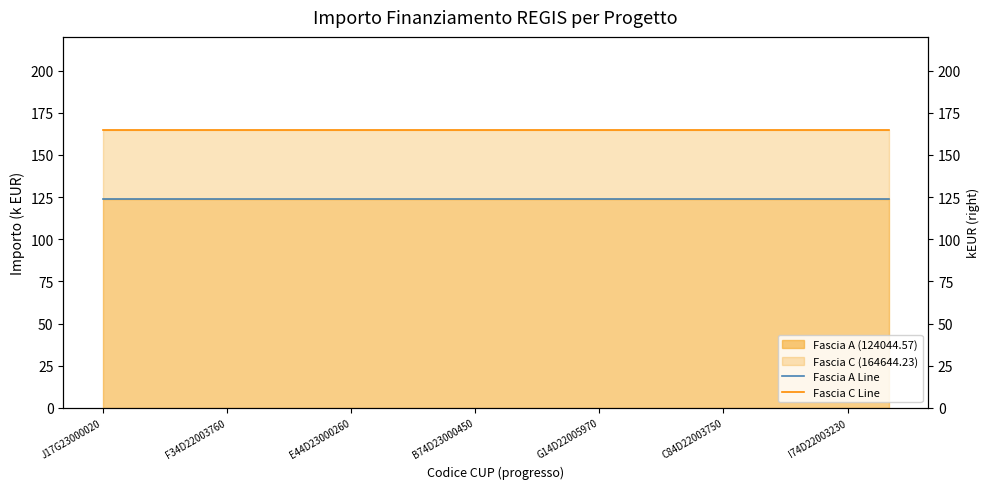

Which has a higher value, 13 or 14?

13